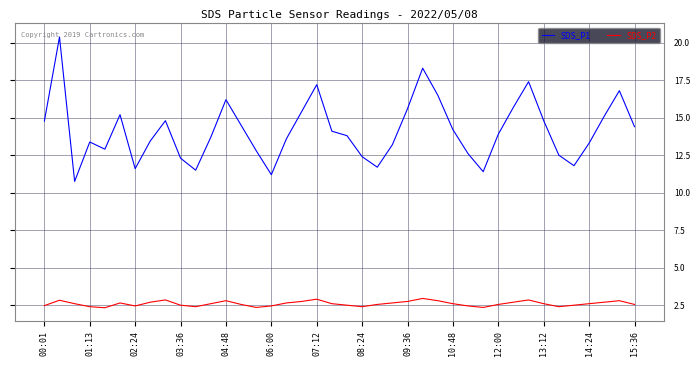

True or false: SDS_P2 and SDS_P1 intersect in this chart.

False